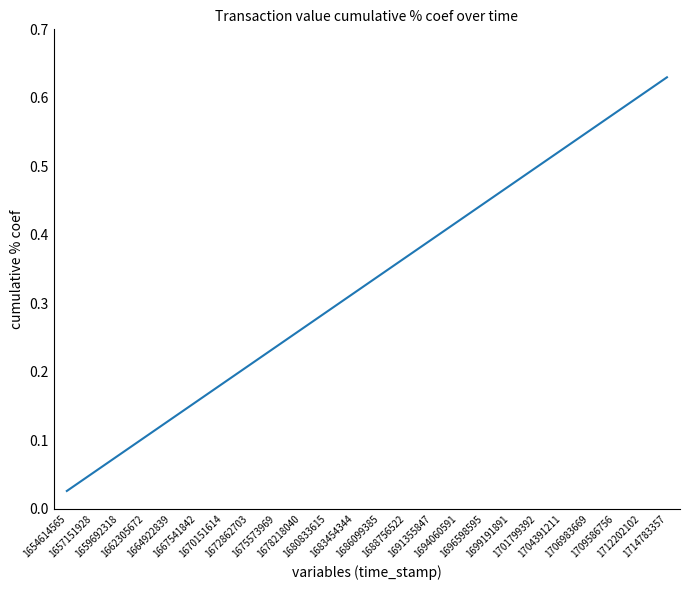

What is the average value?

0.3